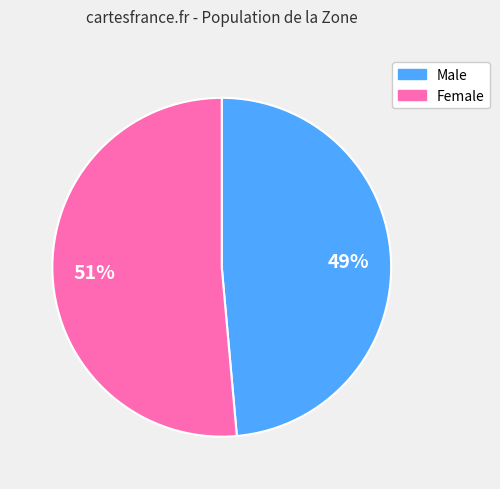

To the nearest percent, what is the average slice percentage?

50%